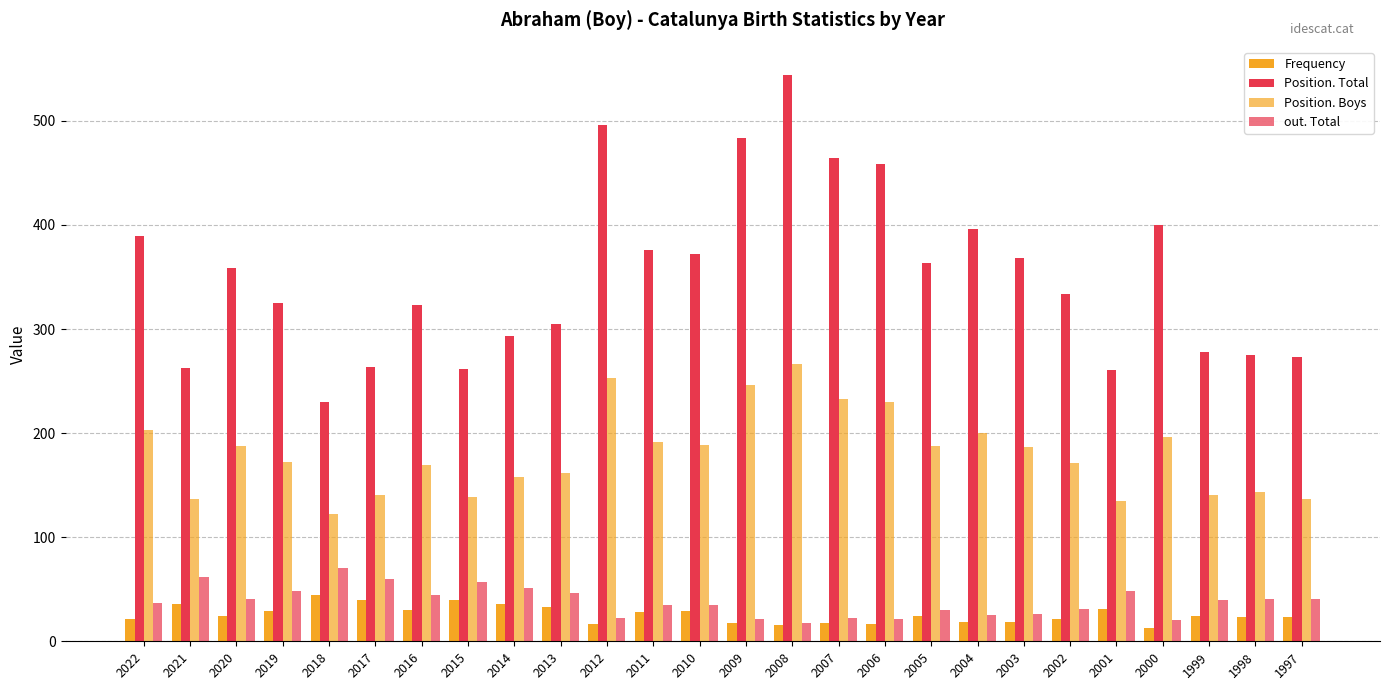

What is the difference between the second highest and second lowest values in the out. Total series?

42